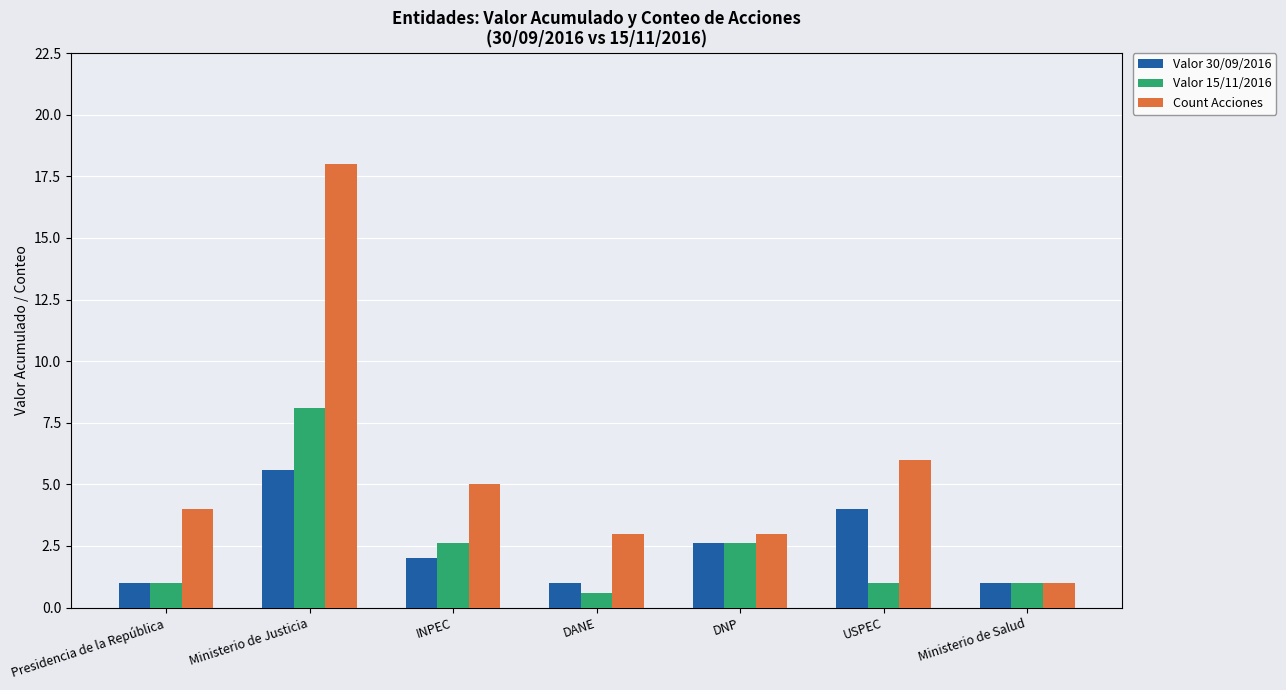

What are all the series names shown in the legend?

Valor 30/09/2016, Valor 15/11/2016, Count Acciones